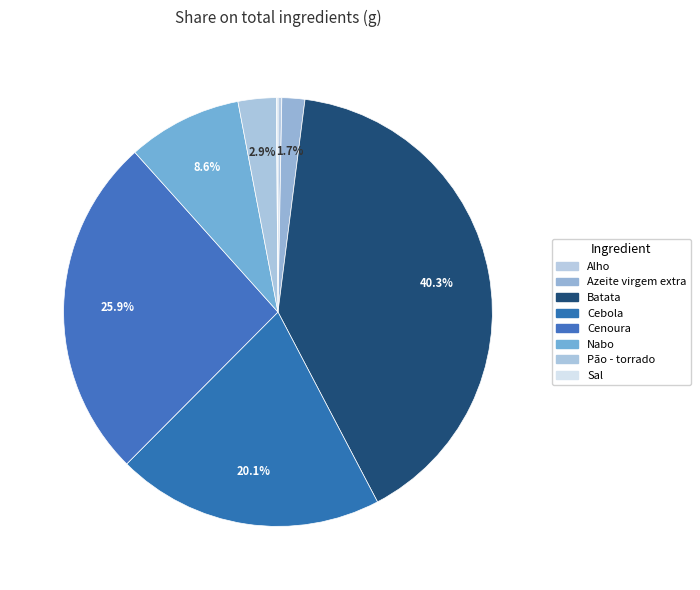

Count the number of slices in the pie.

8